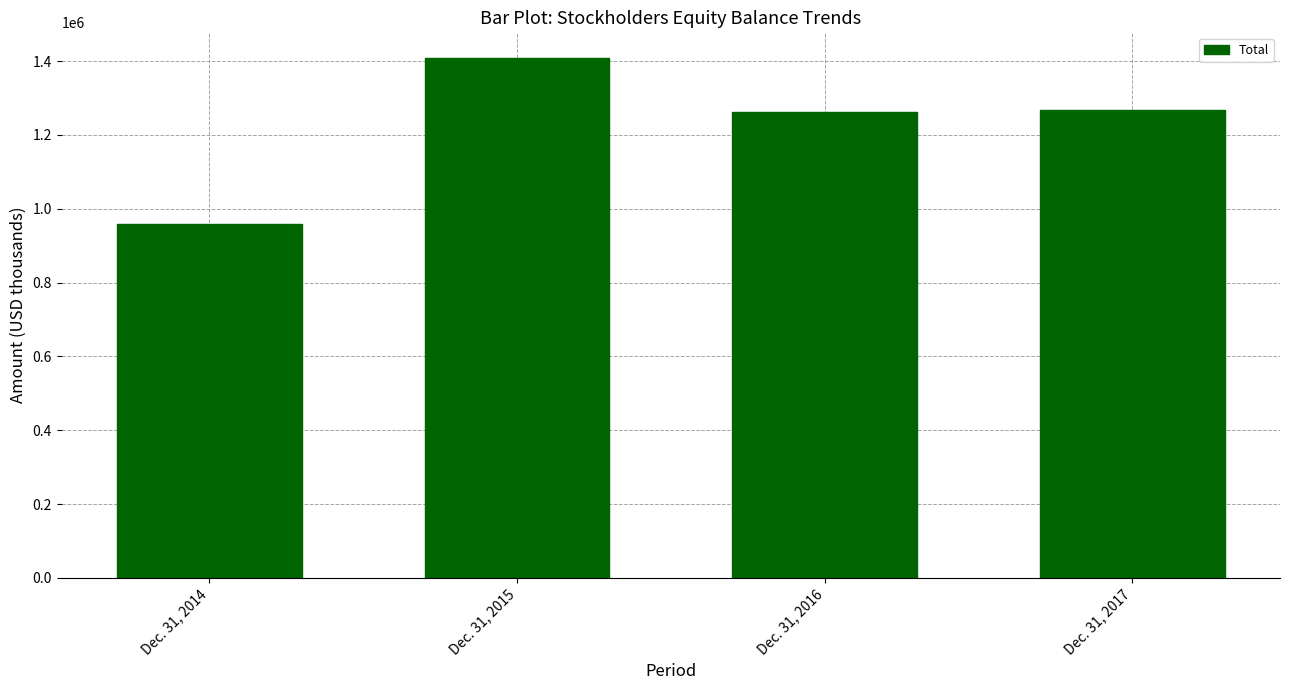

List the labels in order of value, smallest first.

Dec. 31, 2014, Dec. 31, 2016, Dec. 31, 2017, Dec. 31, 2015